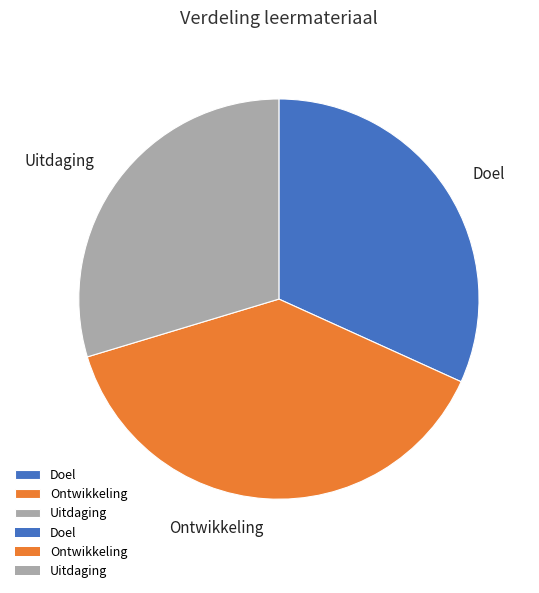

Approximately how many times larger is the value at Ontwikkeling compared to Uitdaging?

1.3